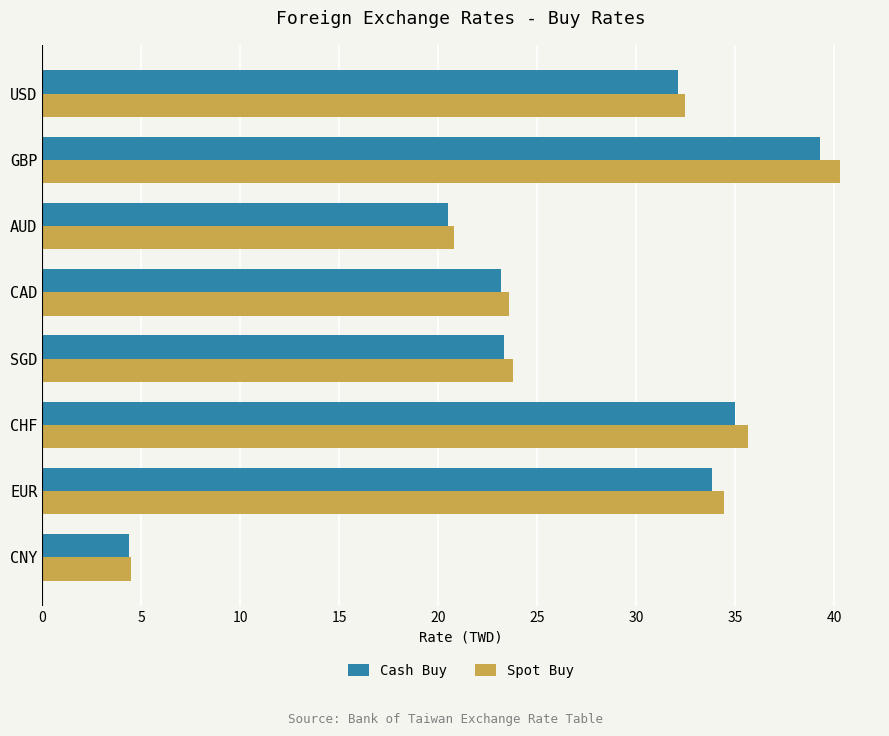

Which series changed the most between GBP and CNY?

Spot Buy